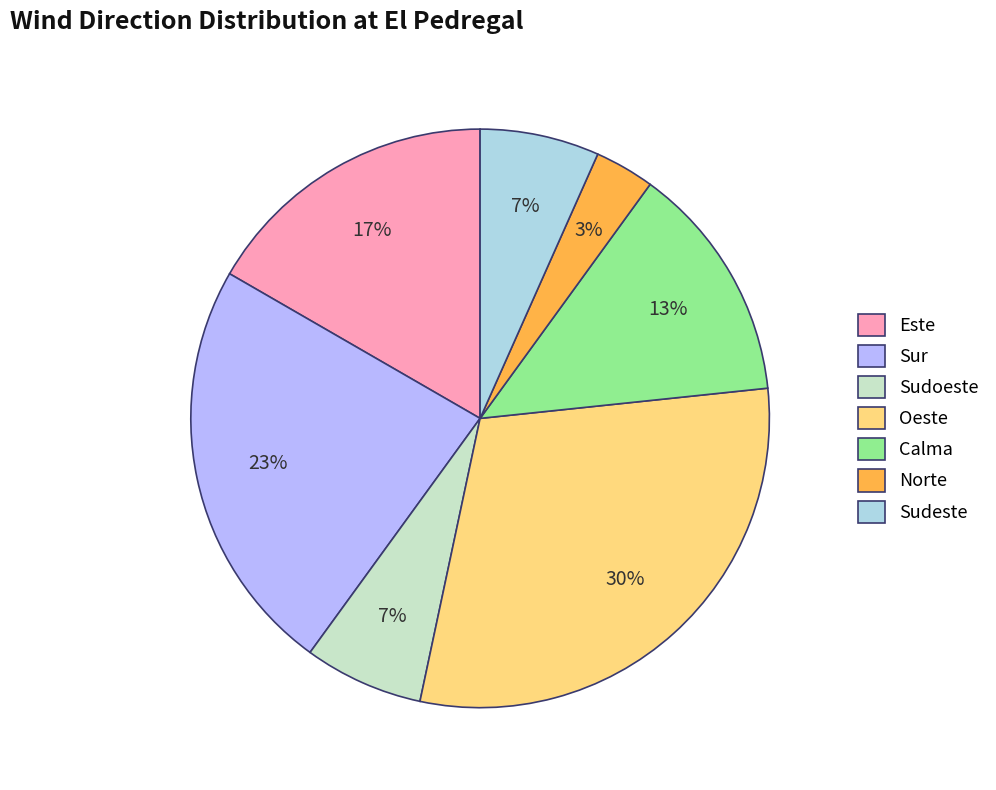

Count the number of slices in the pie.

7